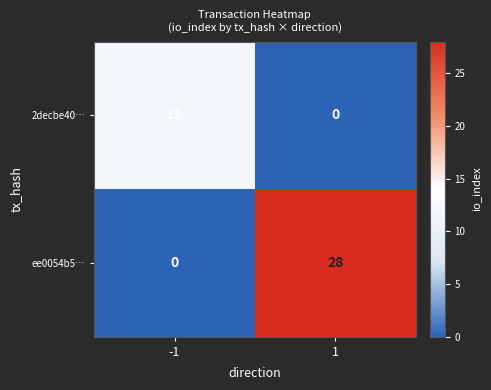

What is the difference between the 2decbe40… values at 1 and -1?

12